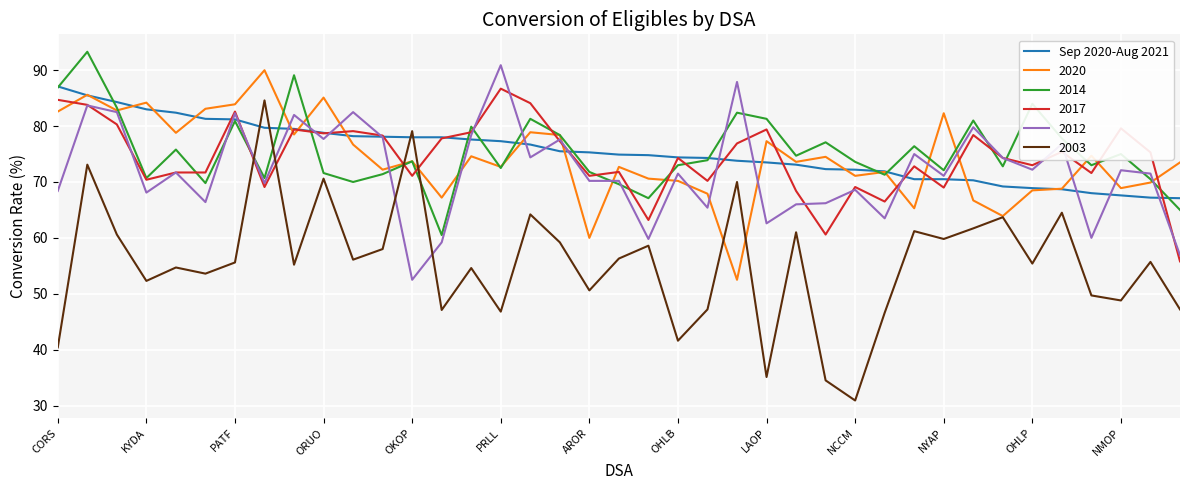

Which series has the largest range (max minus min)?

2003